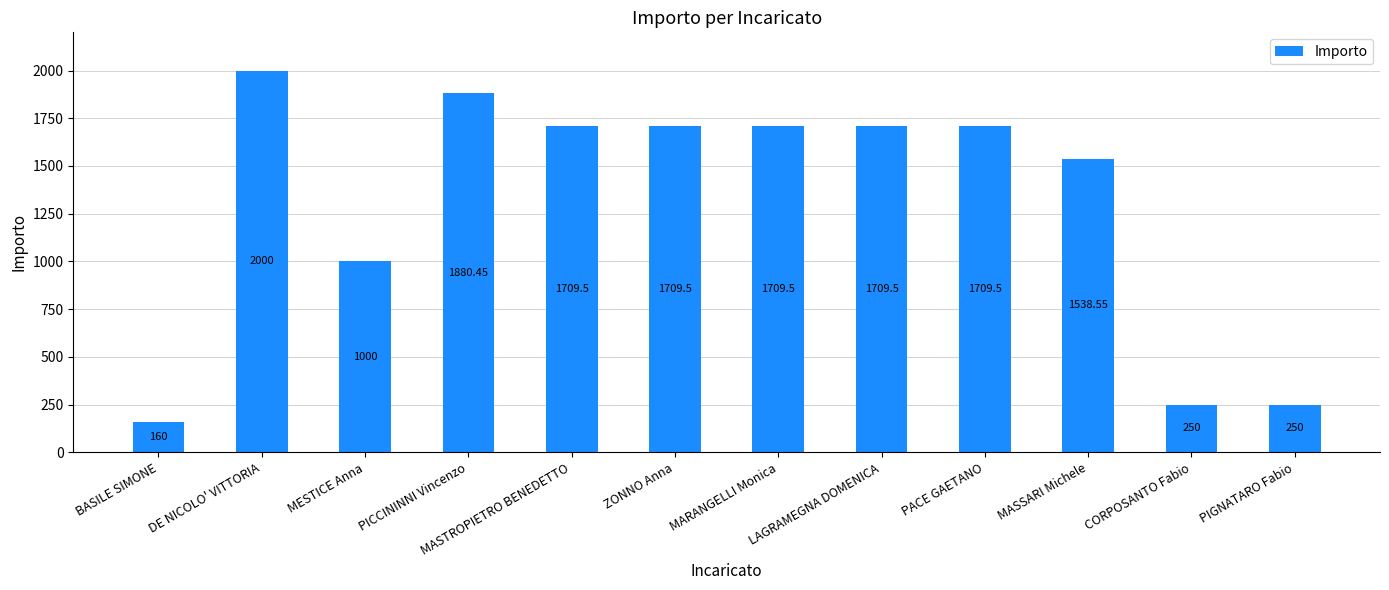

What is the difference between the maximum and second lowest values?

1750.0